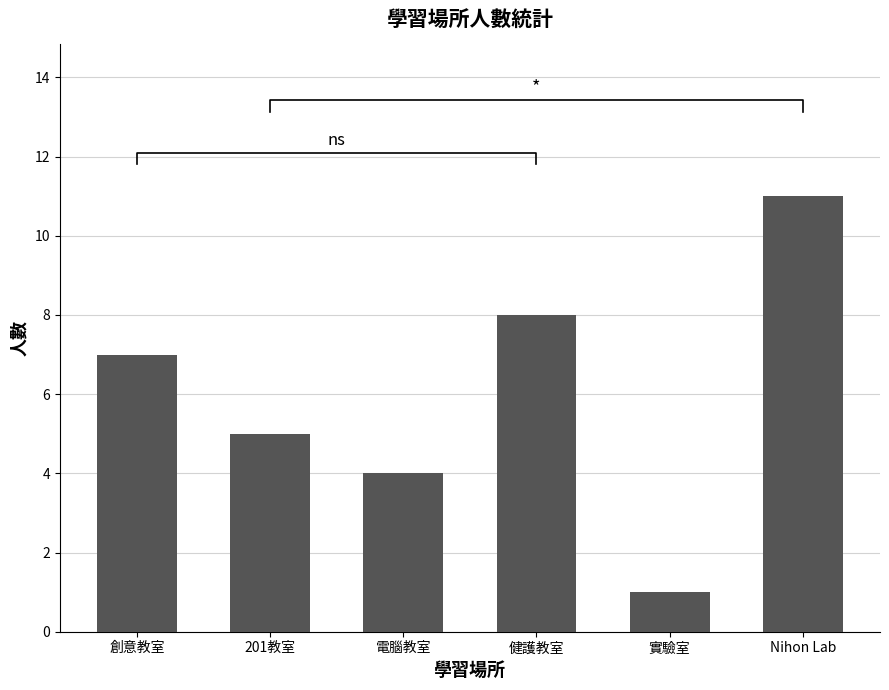

Where does the data first go above 7?

健護教室